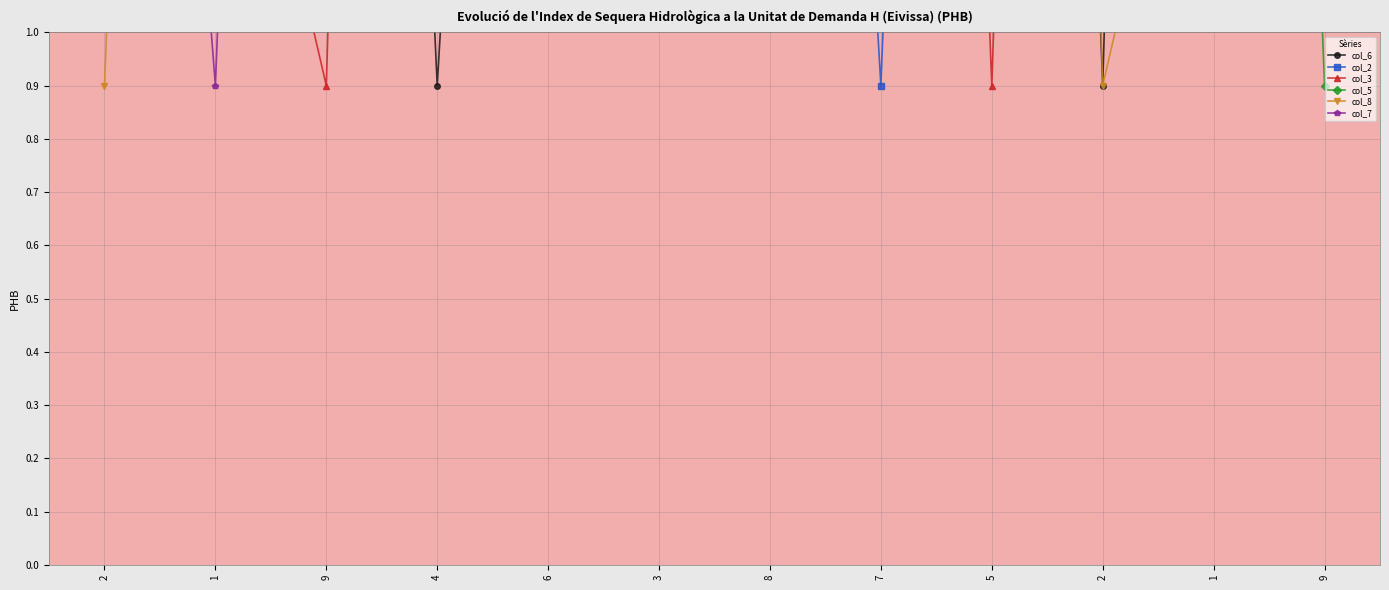

How many values in the col_2 series exceed 5?

6